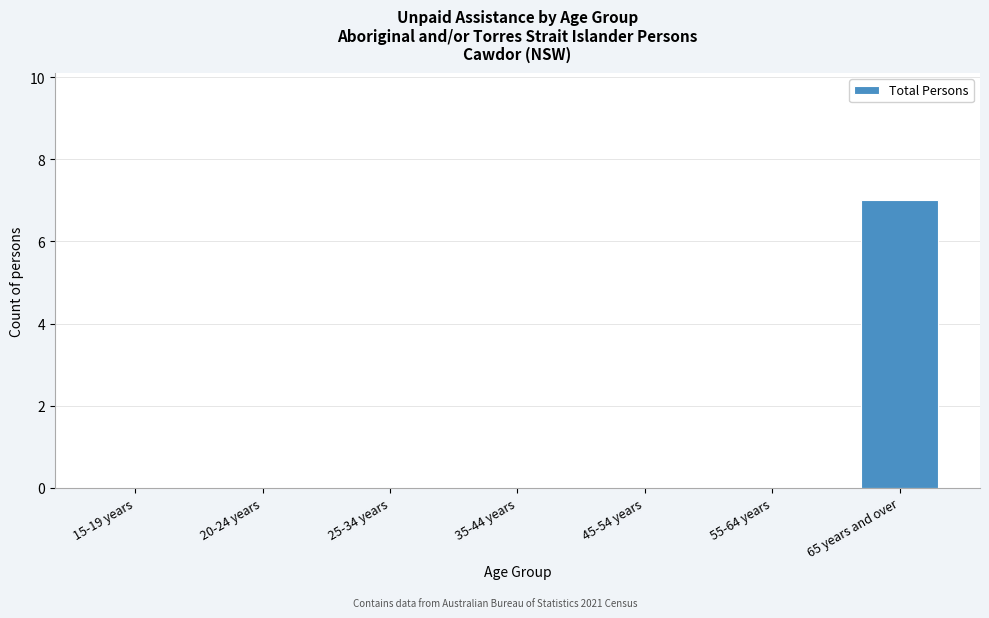

Reading left to right, list all the values displayed in this chart.

15-19 years=0	20-24 years=0	25-34 years=0	35-44 years=0	45-54 years=0	55-64 years=0	65 years and over=7